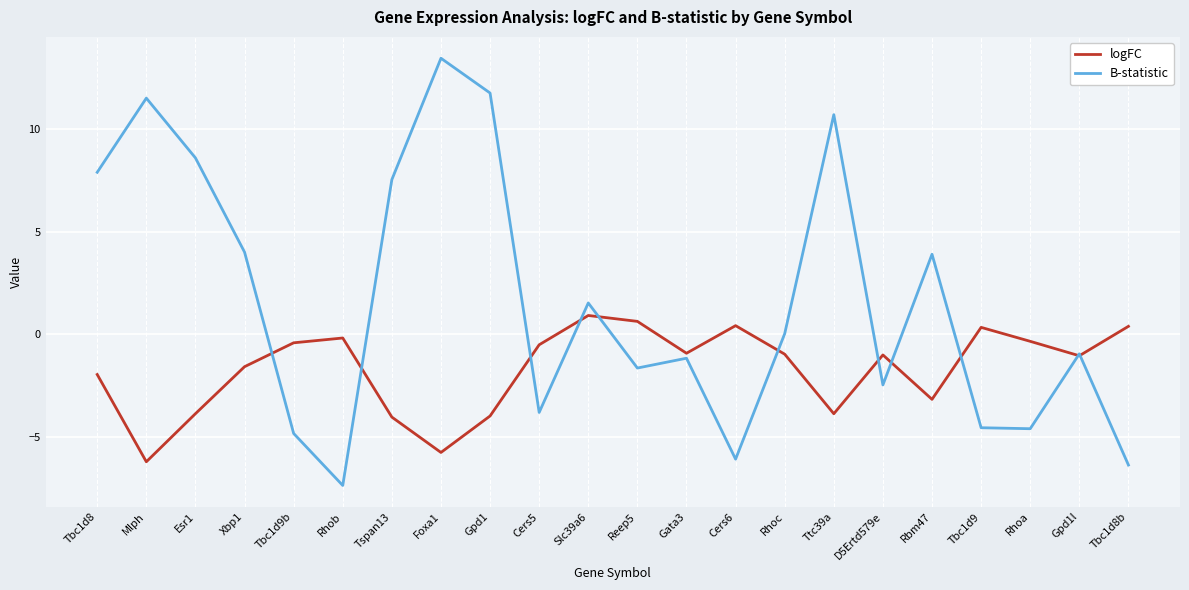

Which series has the largest total across all categories?

B-statistic